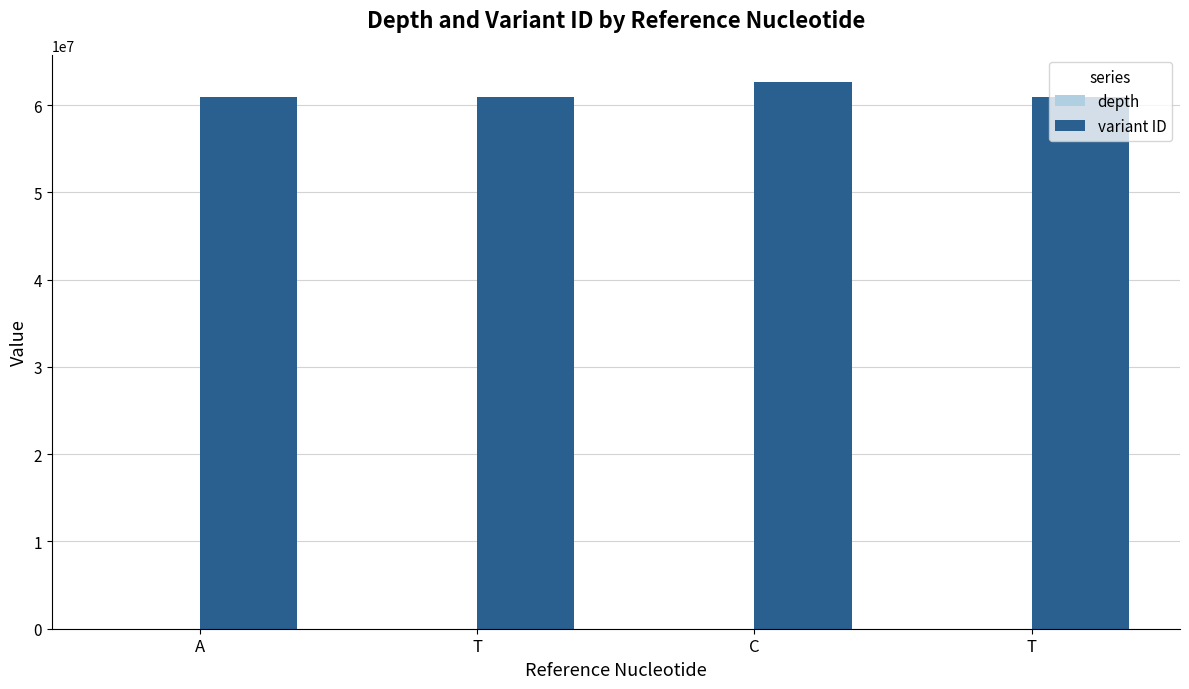

Are the bars horizontal?

No